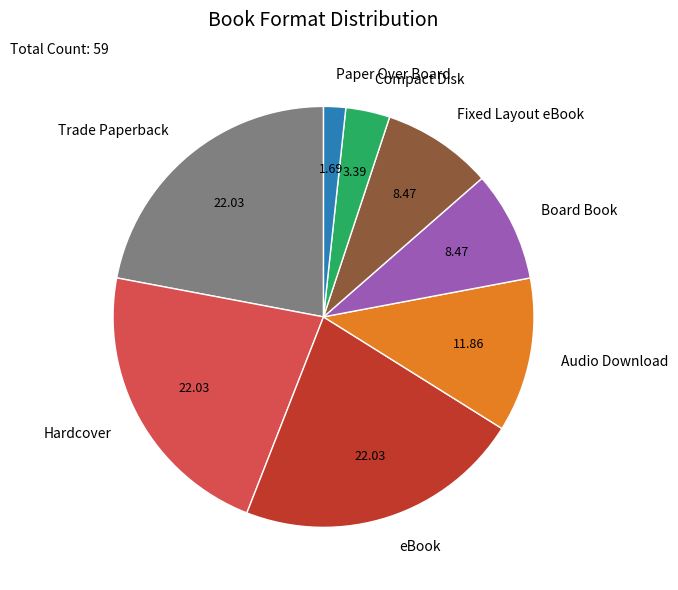

Is there any slice that represents more than half of the pie?

No